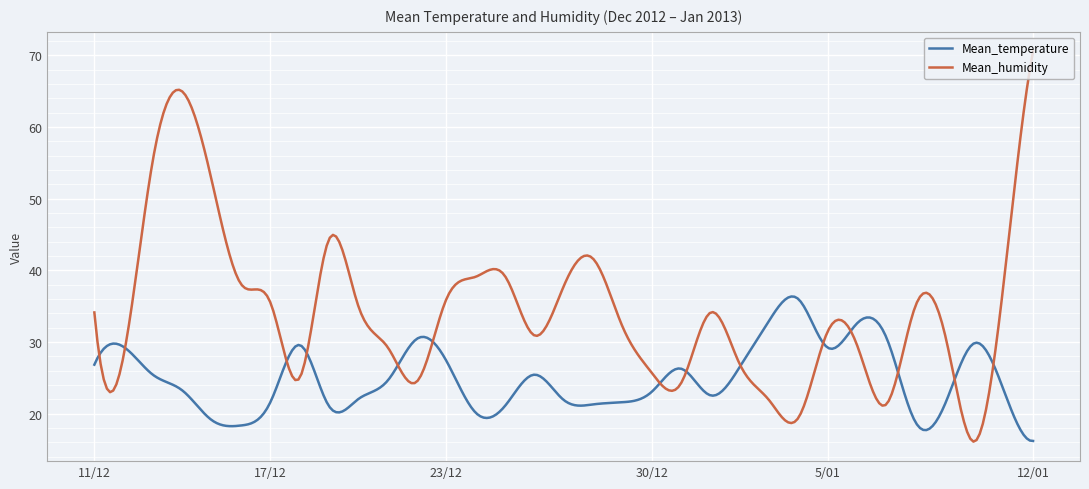

What is the maximum value shown in the chart?

70.5